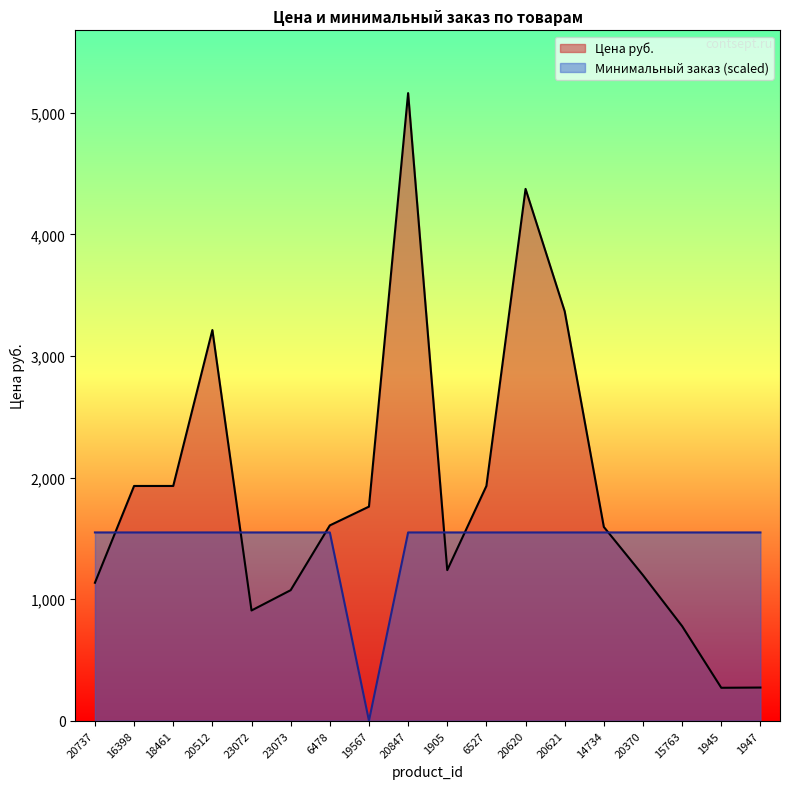

What is the minimum value for Цена руб.?

271.0